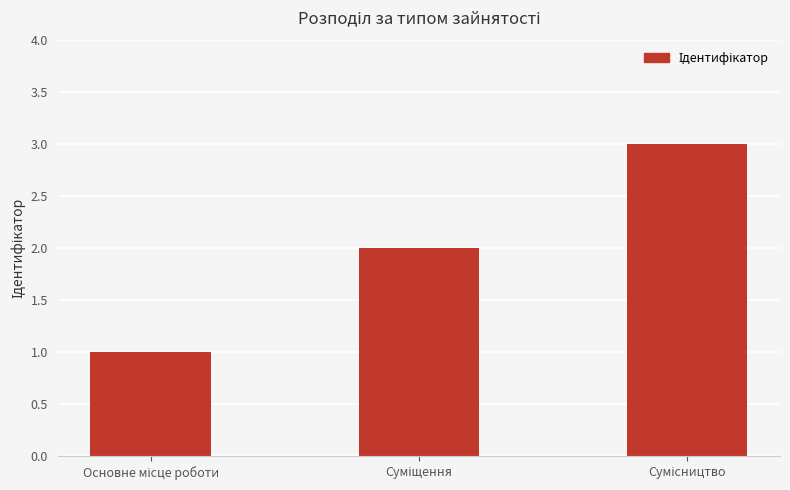

What is the maximum value shown in the chart?

3